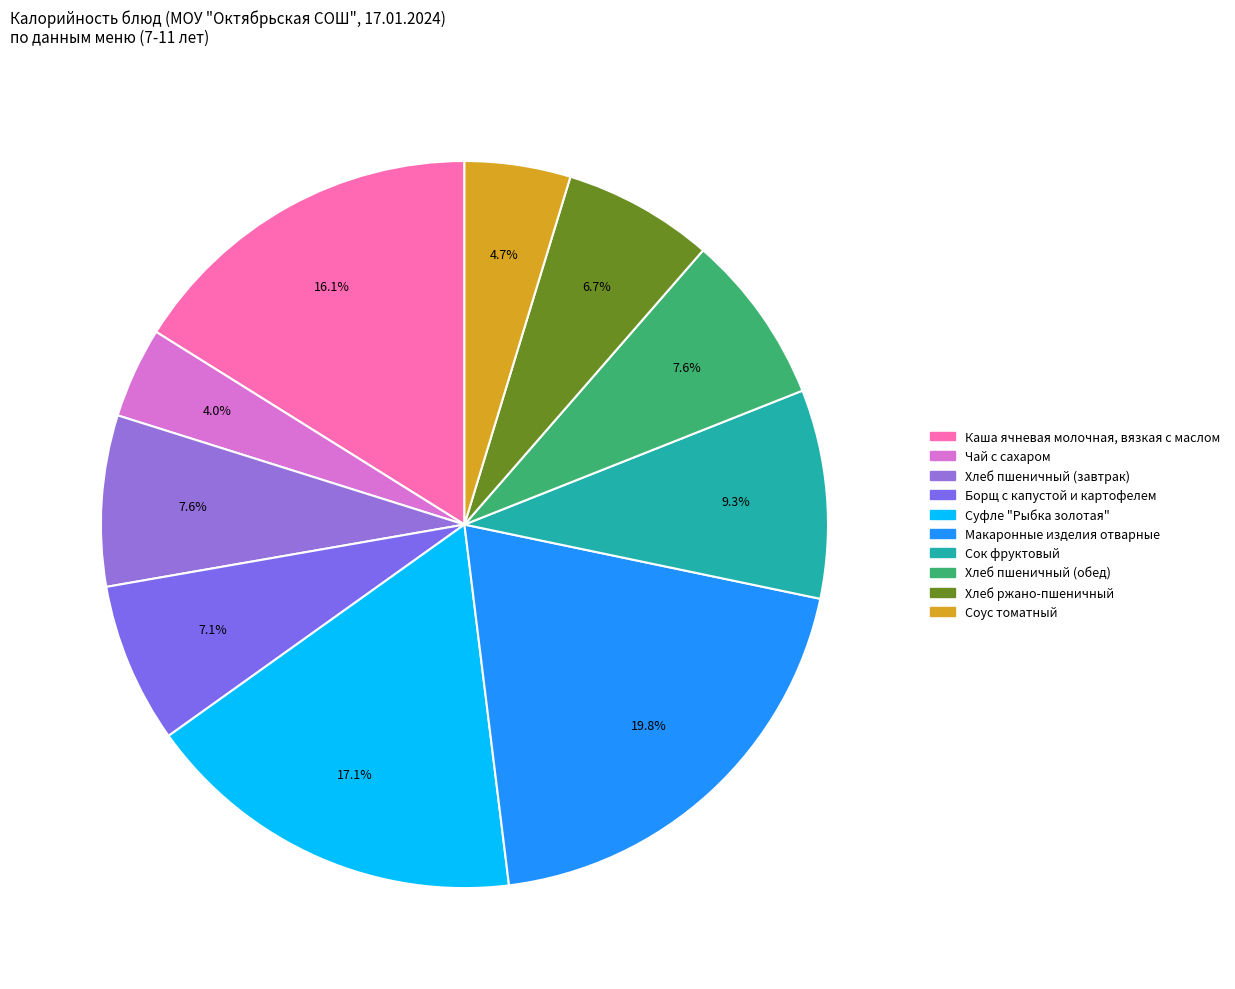

Is it true that Суфле "Рыбка золотая" is 31% of the pie?

False